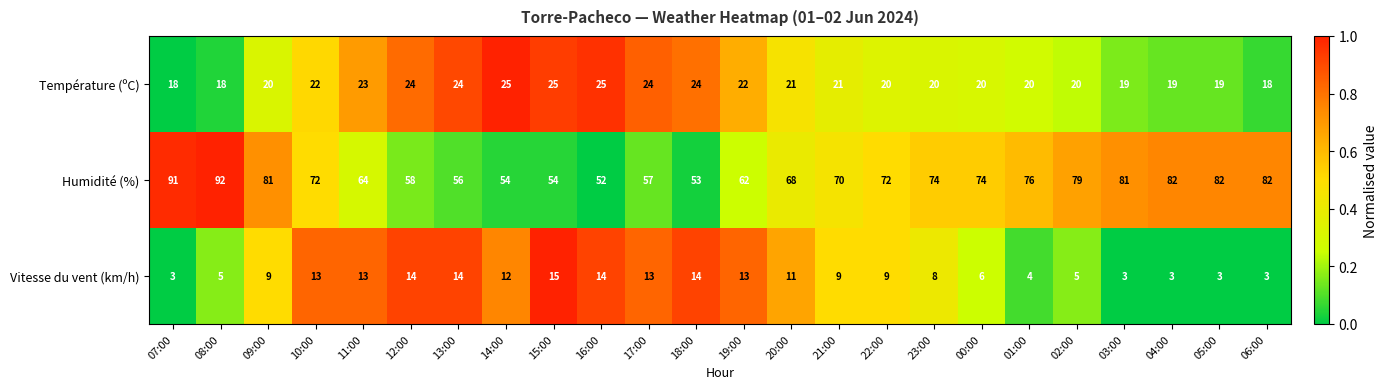

Rank the series by their average value, from lowest to highest.

Vitesse du vent (km/h), Température (ºC), Humidité (%)